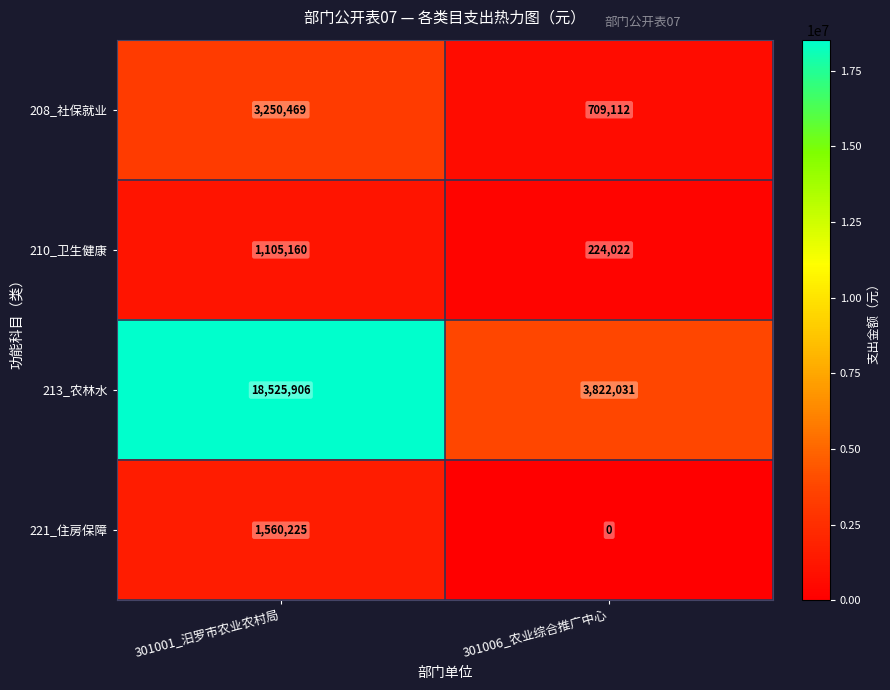

Reading right to left, what are all the values shown in this chart?

208_社保就业: 301006_农业综合推广中心=709112	301001_汨罗市农业农村局=3250469
210_卫生健康: 301006_农业综合推广中心=224022	301001_汨罗市农业农村局=1105160
213_农林水: 301006_农业综合推广中心=3822031	301001_汨罗市农业农村局=18525906
221_住房保障: 301006_农业综合推广中心=0	301001_汨罗市农业农村局=1560225